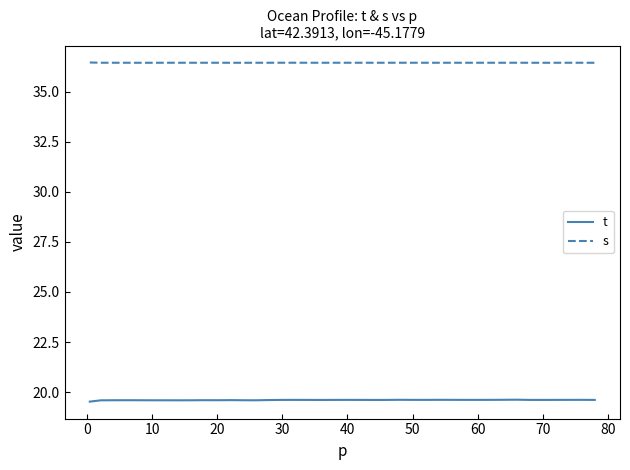

List the series in order of their peak value, lowest first.

t, s